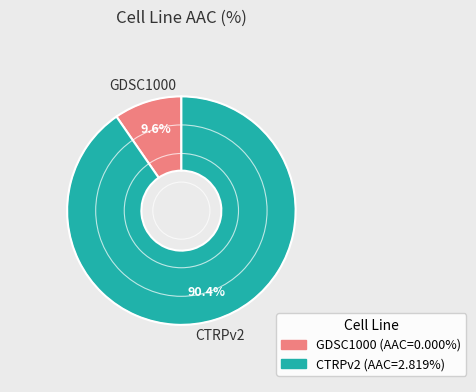

What is the majority slice?

CTRPv2